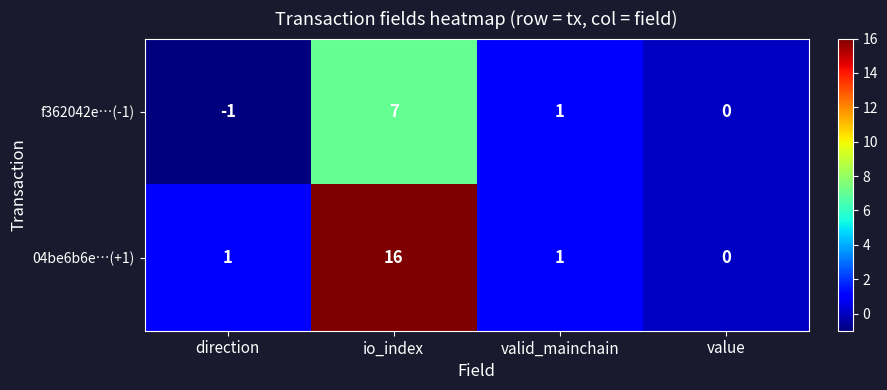

Reading right to left, what are all the values shown in this chart?

f362042e…(-1): 0	1	7	-1
04be6b6e…(+1): 0	1	16	1